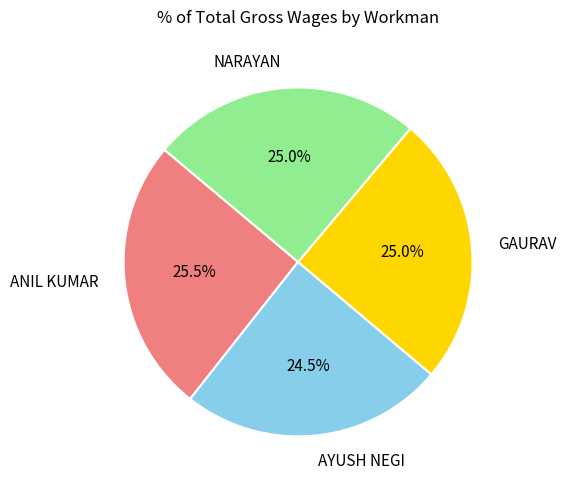

How many segments does this pie chart have?

4